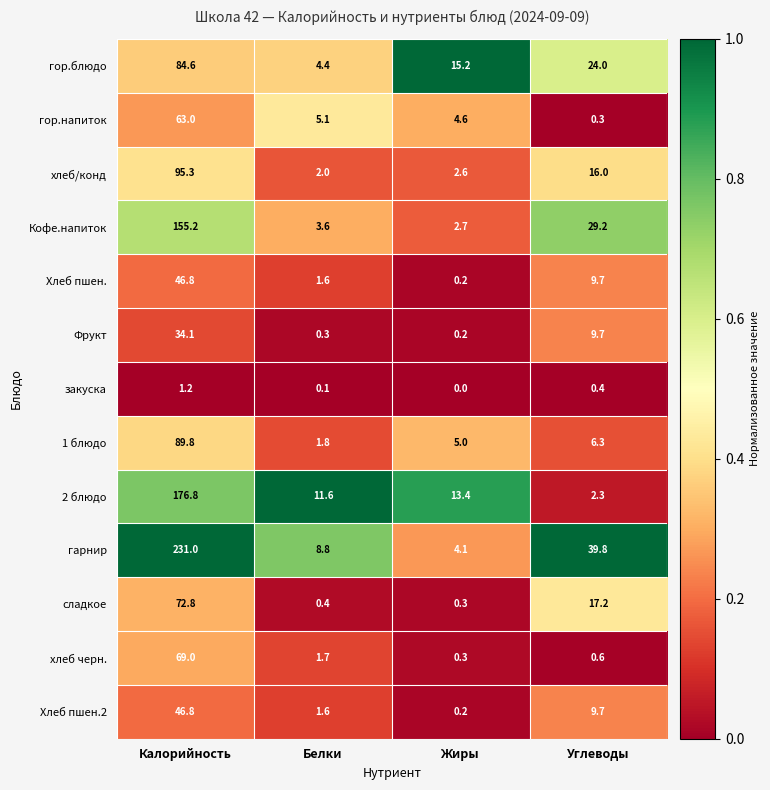

Which series has the largest total across all categories?

гарнир